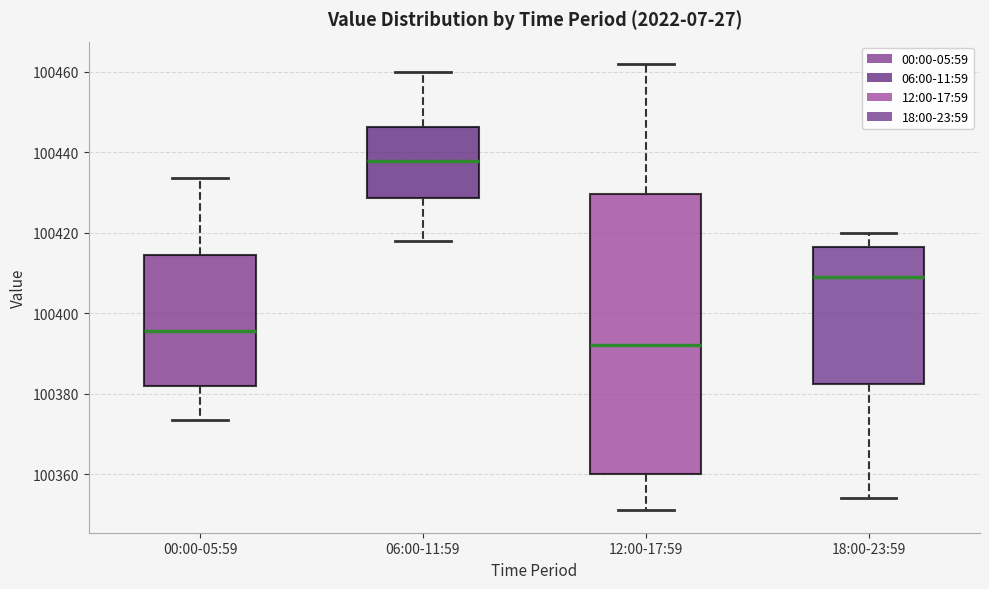

Which box's median line is the lowest?

12:00-17:59